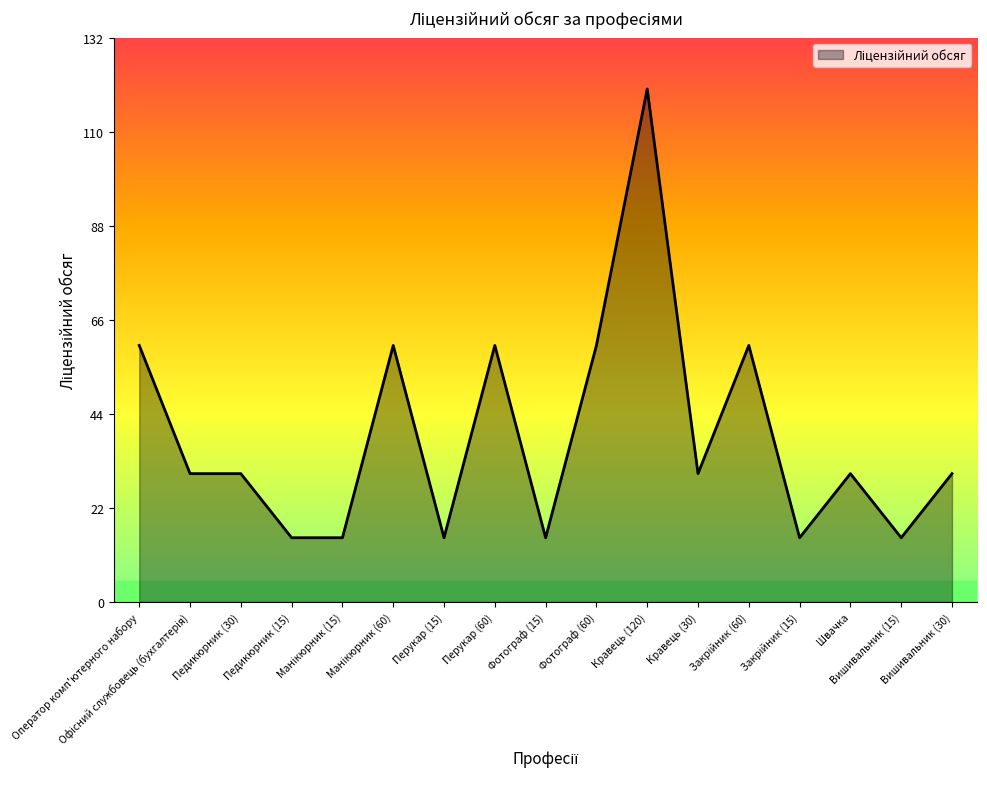

What is the smallest value displayed?

15